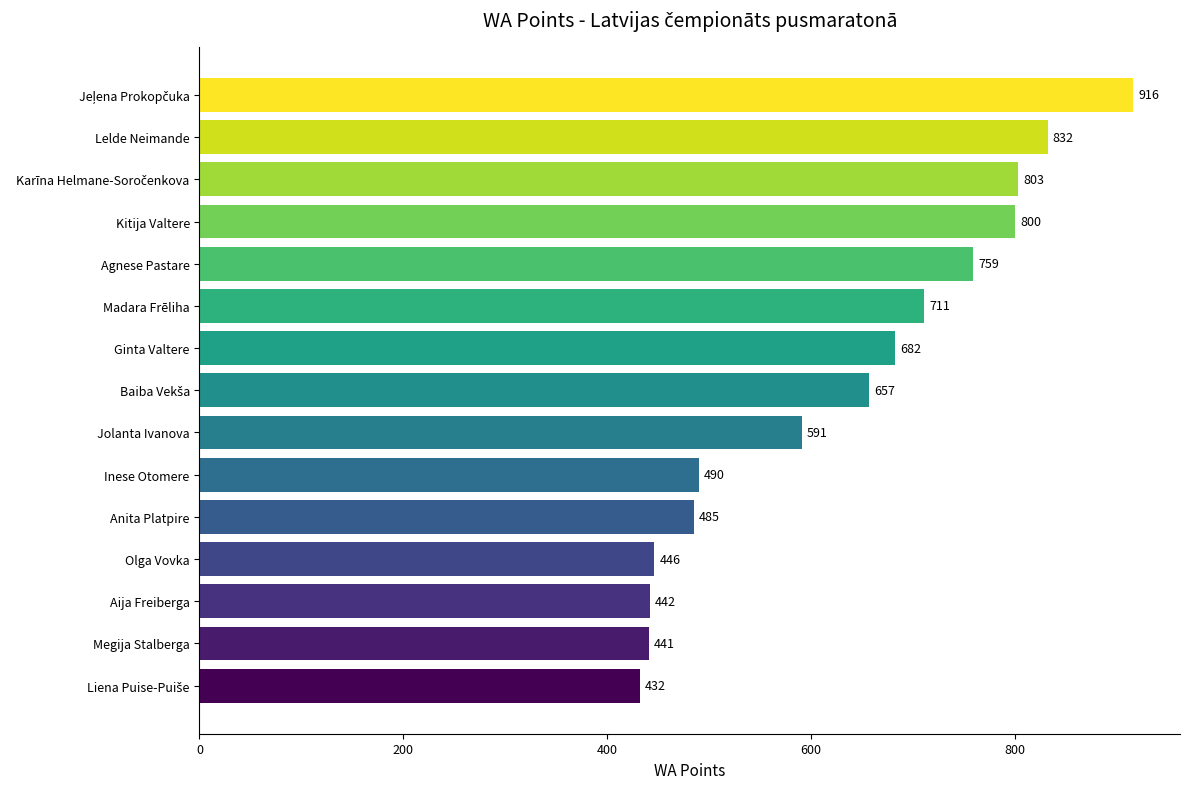

Approximately how many times larger is the value at Lelde Neimande compared to Kitija Valtere?

1.0